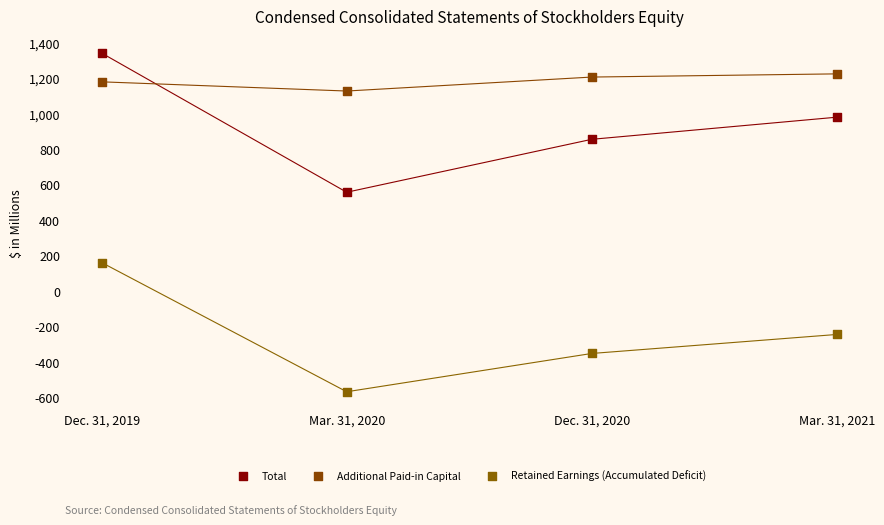

Which series reaches the minimum Y coordinate?

Retained Earnings (Accumulated Deficit)